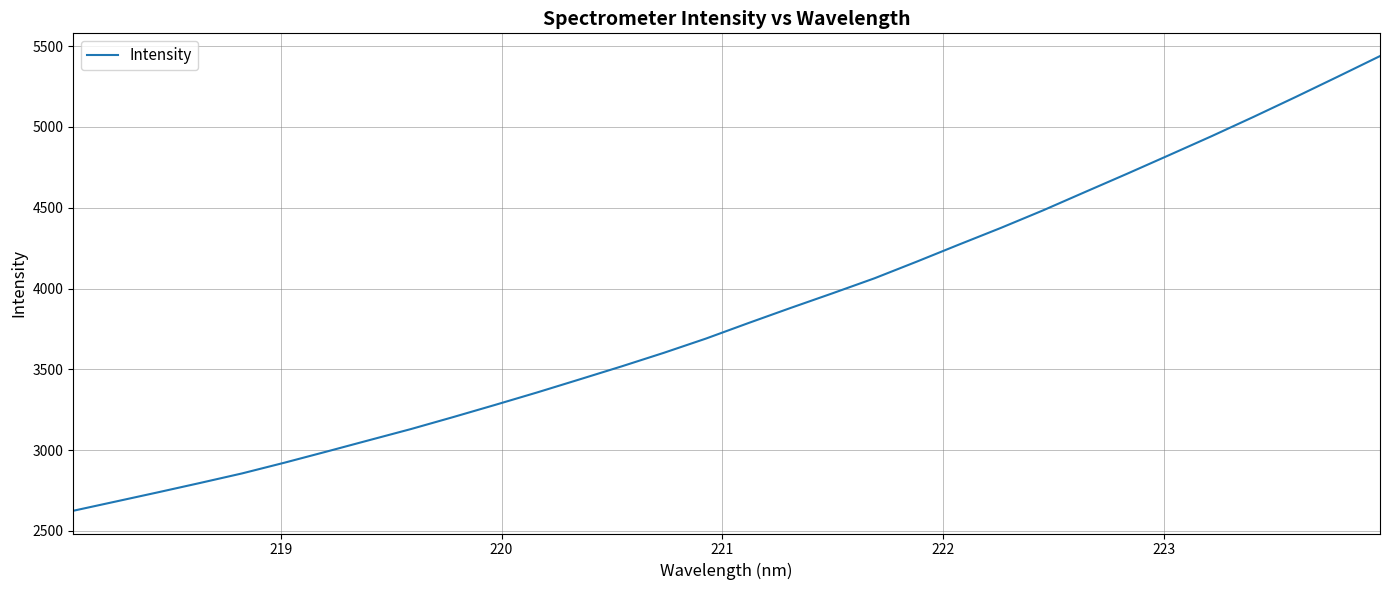

True or false: the data has more than 1 interior local peaks.

False